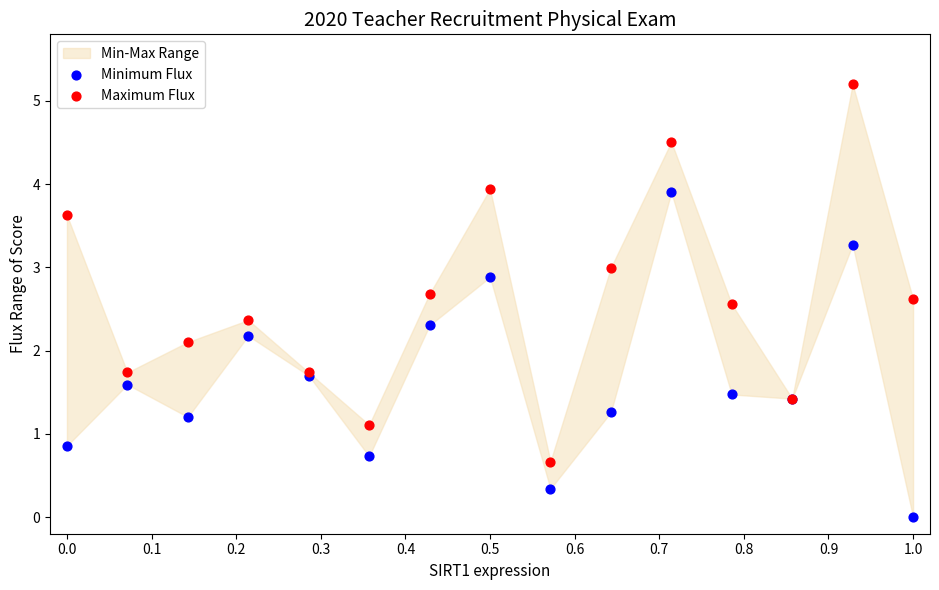

Which series reaches the minimum Y coordinate?

Minimum Flux